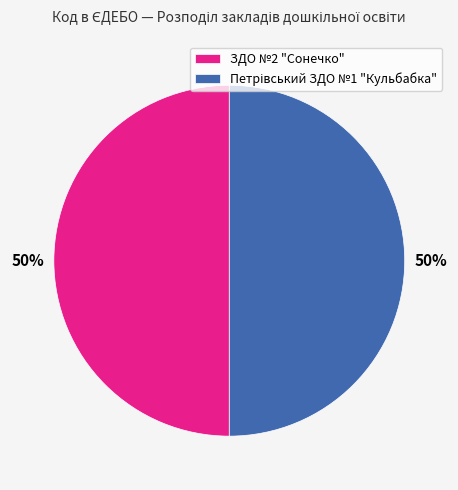

To the nearest percent, what portion does ЗДО №2 "Сонечко" represent?

50%